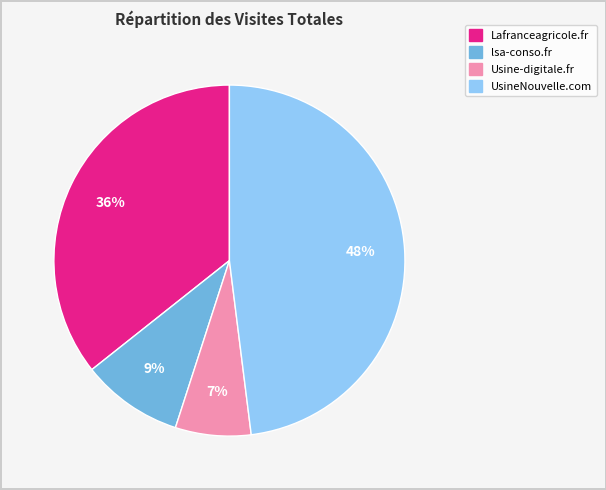

Is there any slice that represents more than half of the pie?

No